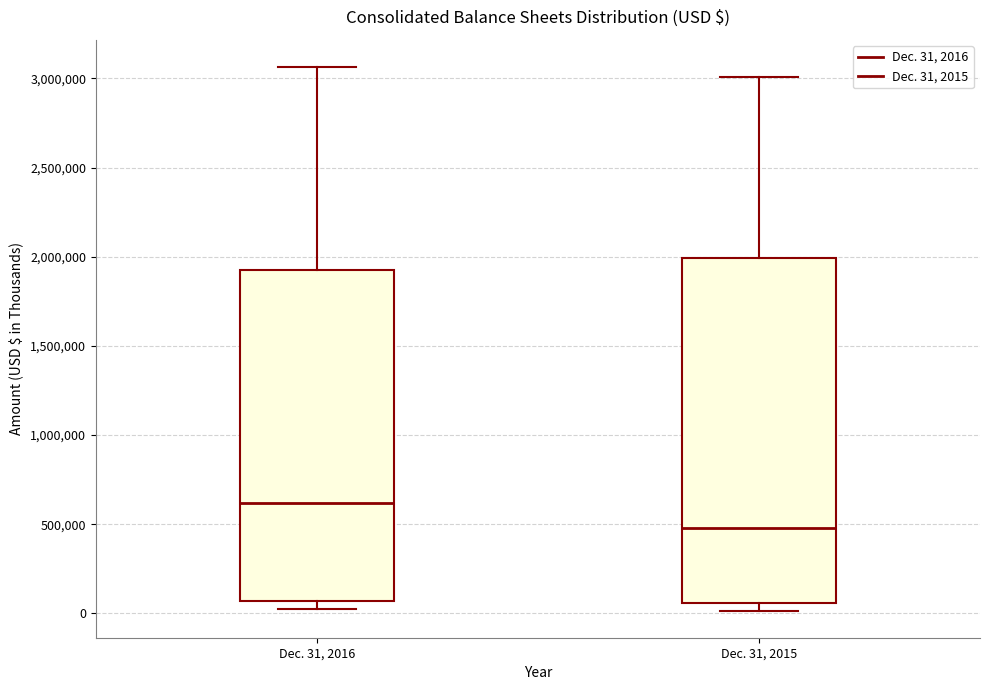

Where does the upper whisker of the box for Dec. 31, 2016 end on the y-axis? The values are not printed on the chart, so give them approximately, as read against the axis.

3050000